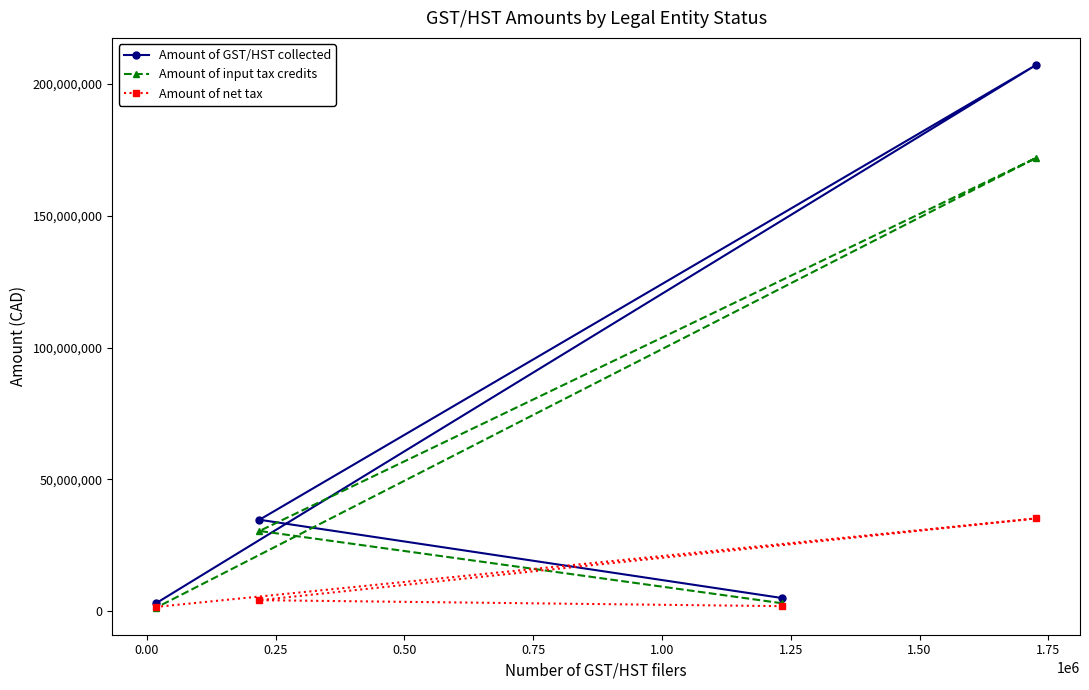

Which series has the largest total across all categories?

Amount of GST/HST collected